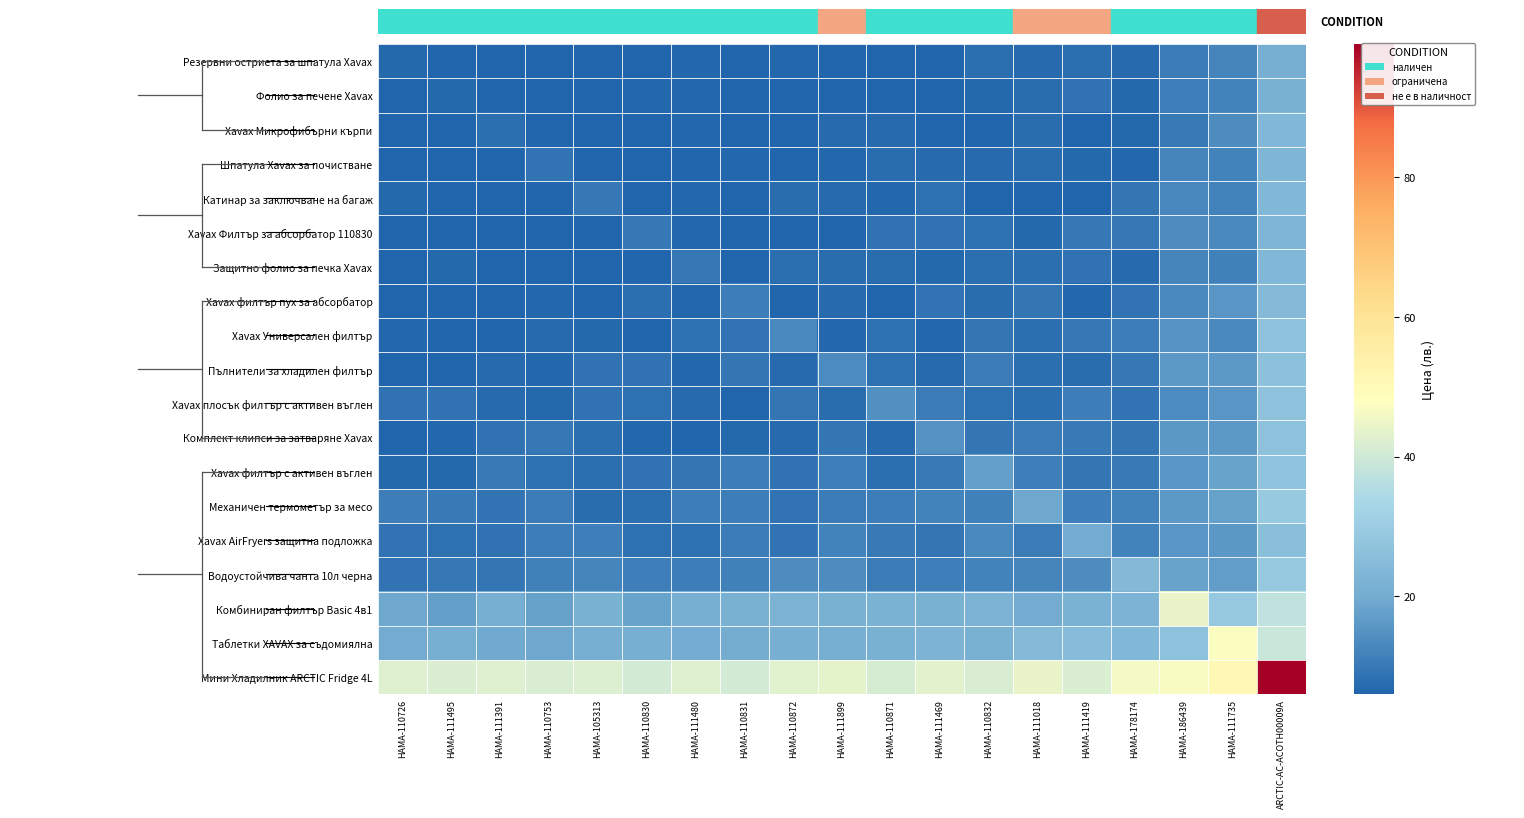

Reading left to right, list all the values displayed in this chart.

Резервни остриета за шпатула Xavax: HAMA-110726=7.0	HAMA-111495=6.0	HAMA-111391=6.0	HAMA-110753=6.1	HAMA-105313=6.0	HAMA-110830=6.0	HAMA-111480=6.7	HAMA-110831=6.0	HAMA-110872=6.5	HAMA-111899=6.0	HAMA-110871=6.0	HAMA-111469=6.0	HAMA-110832=8.0	HAMA-111018=7.2	HAMA-111419=8.1	HAMA-178174=7.4	HAMA-186439=10.6	HAMA-111735=12.5	ARCTIC-AC-ACOTH00009A=20.9
Фолио за печене Xavax: HAMA-110726=6.0	HAMA-111495=7.0	HAMA-111391=6.0	HAMA-110753=6.0	HAMA-105313=6.0	HAMA-110830=6.7	HAMA-111480=6.4	HAMA-110831=6.1	HAMA-110872=6.0	HAMA-111899=6.0	HAMA-110871=6.0	HAMA-111469=6.0	HAMA-110832=7.0	HAMA-111018=7.6	HAMA-111419=8.7	HAMA-178174=6.9	HAMA-186439=11.1	HAMA-111735=12.1	ARCTIC-AC-ACOTH00009A=21.4
Xavax Микрофибърни кърпи: HAMA-110726=6.0	HAMA-111495=6.0	HAMA-111391=8.1	HAMA-110753=6.0	HAMA-105313=6.0	HAMA-110830=6.0	HAMA-111480=6.6	HAMA-110831=6.2	HAMA-110872=6.0	HAMA-111899=7.2	HAMA-110871=7.3	HAMA-111469=6.0	HAMA-110832=6.0	HAMA-111018=7.8	HAMA-111419=6.0	HAMA-178174=6.8	HAMA-186439=10.1	HAMA-111735=13.8	ARCTIC-AC-ACOTH00009A=23.7
Шпатула Xavax за почистване: HAMA-110726=6.0	HAMA-111495=6.2	HAMA-111391=6.0	HAMA-110753=9.1	HAMA-105313=6.0	HAMA-110830=6.0	HAMA-111480=6.0	HAMA-110831=6.5	HAMA-110872=6.1	HAMA-111899=6.6	HAMA-110871=7.6	HAMA-111469=7.2	HAMA-110832=7.3	HAMA-111018=7.7	HAMA-111419=6.9	HAMA-178174=6.6	HAMA-186439=12.2	HAMA-111735=11.9	ARCTIC-AC-ACOTH00009A=23.1
Катинар за заключване на багаж: HAMA-110726=6.7	HAMA-111495=6.0	HAMA-111391=6.0	HAMA-110753=6.0	HAMA-105313=9.8	HAMA-110830=6.0	HAMA-111480=6.6	HAMA-110831=6.3	HAMA-110872=7.7	HAMA-111899=7.3	HAMA-110871=6.4	HAMA-111469=8.2	HAMA-110832=6.1	HAMA-111018=6.0	HAMA-111419=6.3	HAMA-178174=9.6	HAMA-186439=12.6	HAMA-111735=12.0	ARCTIC-AC-ACOTH00009A=23.7
Xavax Филтър за абсорбатор 110830: HAMA-110726=6.0	HAMA-111495=6.2	HAMA-111391=6.0	HAMA-110753=6.0	HAMA-105313=6.0	HAMA-110830=10.0	HAMA-111480=6.5	HAMA-110831=6.0	HAMA-110872=6.0	HAMA-111899=6.0	HAMA-110871=8.7	HAMA-111469=8.6	HAMA-110832=8.3	HAMA-111018=6.9	HAMA-111419=9.9	HAMA-178174=9.9	HAMA-186439=13.7	HAMA-111735=13.2	ARCTIC-AC-ACOTH00009A=22.9
Защитно фолио за печка Xavax: HAMA-110726=6.0	HAMA-111495=7.0	HAMA-111391=6.0	HAMA-110753=6.0	HAMA-105313=6.0	HAMA-110830=6.3	HAMA-111480=10.0	HAMA-110831=6.0	HAMA-110872=8.0	HAMA-111899=7.7	HAMA-110871=7.8	HAMA-111469=6.7	HAMA-110832=8.0	HAMA-111018=8.2	HAMA-111419=8.6	HAMA-178174=7.1	HAMA-186439=12.5	HAMA-111735=11.6	ARCTIC-AC-ACOTH00009A=23.8
Xavax филтър пух за абсорбатор: HAMA-110726=6.0	HAMA-111495=6.0	HAMA-111391=6.0	HAMA-110753=6.5	HAMA-105313=6.0	HAMA-110830=8.0	HAMA-111480=6.6	HAMA-110831=10.8	HAMA-110872=6.3	HAMA-111899=7.4	HAMA-110871=6.0	HAMA-111469=9.2	HAMA-110832=7.7	HAMA-111018=9.3	HAMA-111419=6.7	HAMA-178174=9.1	HAMA-186439=13.1	HAMA-111735=15.5	ARCTIC-AC-ACOTH00009A=24.4
Xavax Универсален филтър: HAMA-110726=6.5	HAMA-111495=6.0	HAMA-111391=6.1	HAMA-110753=7.1	HAMA-105313=6.9	HAMA-110830=6.0	HAMA-111480=8.5	HAMA-110831=8.9	HAMA-110872=13.0	HAMA-111899=6.4	HAMA-110871=8.3	HAMA-111469=6.6	HAMA-110832=9.4	HAMA-111018=8.2	HAMA-111419=9.8	HAMA-178174=10.9	HAMA-186439=15.1	HAMA-111735=13.1	ARCTIC-AC-ACOTH00009A=26.7
Пълнители за хладилен филтър: HAMA-110726=6.0	HAMA-111495=6.0	HAMA-111391=7.2	HAMA-110753=6.7	HAMA-105313=8.7	HAMA-110830=8.6	HAMA-111480=6.6	HAMA-110831=9.3	HAMA-110872=7.1	HAMA-111899=13.4	HAMA-110871=8.3	HAMA-111469=7.4	HAMA-110832=10.6	HAMA-111018=7.9	HAMA-111419=7.6	HAMA-178174=9.9	HAMA-186439=16.2	HAMA-111735=16.4	ARCTIC-AC-ACOTH00009A=26.2
Xavax плосък филтър с активен въглен: HAMA-110726=8.7	HAMA-111495=8.7	HAMA-111391=7.4	HAMA-110753=6.8	HAMA-105313=8.8	HAMA-110830=8.4	HAMA-111480=7.3	HAMA-110831=6.3	HAMA-110872=9.3	HAMA-111899=7.5	HAMA-110871=14.4	HAMA-111469=10.5	HAMA-110832=8.2	HAMA-111018=8.1	HAMA-111419=11.1	HAMA-178174=9.2	HAMA-186439=13.3	HAMA-111735=15.6	ARCTIC-AC-ACOTH00009A=27.1
Комплект клипси за затваряне Xavax: HAMA-110726=6.2	HAMA-111495=6.6	HAMA-111391=8.7	HAMA-110753=9.7	HAMA-105313=8.0	HAMA-110830=6.6	HAMA-111480=6.1	HAMA-110831=7.1	HAMA-110872=7.1	HAMA-111899=9.4	HAMA-110871=7.4	HAMA-111469=15.0	HAMA-110832=9.5	HAMA-111018=10.6	HAMA-111419=10.3	HAMA-178174=9.6	HAMA-186439=16.1	HAMA-111735=16.3	ARCTIC-AC-ACOTH00009A=26.8
Xavax филтър с активен въглен: HAMA-110726=6.9	HAMA-111495=6.8	HAMA-111391=10.3	HAMA-110753=8.4	HAMA-105313=8.1	HAMA-110830=8.9	HAMA-111480=9.6	HAMA-110831=10.9	HAMA-110872=8.7	HAMA-111899=11.3	HAMA-110871=7.9	HAMA-111469=10.2	HAMA-110832=17.4	HAMA-111018=11.3	HAMA-111419=9.4	HAMA-178174=10.3	HAMA-186439=15.5	HAMA-111735=18.3	ARCTIC-AC-ACOTH00009A=27.1
Механичен термометър за месо: HAMA-110726=10.8	HAMA-111495=10.3	HAMA-111391=9.2	HAMA-110753=10.6	HAMA-105313=7.7	HAMA-110830=8.1	HAMA-111480=11.0	HAMA-110831=11.0	HAMA-110872=9.2	HAMA-111899=10.5	HAMA-110871=11.0	HAMA-111469=12.2	HAMA-110832=11.6	HAMA-111018=19.2	HAMA-111419=11.3	HAMA-178174=12.0	HAMA-186439=16.2	HAMA-111735=17.7	ARCTIC-AC-ACOTH00009A=28.9
Xavax AirFryers защитна подложка: HAMA-110726=9.2	HAMA-111495=8.4	HAMA-111391=8.6	HAMA-110753=10.8	HAMA-105313=11.2	HAMA-110830=8.4	HAMA-111480=8.3	HAMA-110831=10.5	HAMA-110872=9.2	HAMA-111899=12.0	HAMA-110871=10.1	HAMA-111469=9.6	HAMA-110832=13.2	HAMA-111018=10.5	HAMA-111419=20.0	HAMA-178174=11.9	HAMA-186439=15.5	HAMA-111735=15.9	ARCTIC-AC-ACOTH00009A=25.9
Водоустойчива чанта 10л черна: HAMA-110726=9.2	HAMA-111495=9.7	HAMA-111391=9.4	HAMA-110753=11.8	HAMA-105313=12.3	HAMA-110830=11.2	HAMA-111480=10.9	HAMA-110831=11.8	HAMA-110872=13.7	HAMA-111899=13.7	HAMA-110871=10.6	HAMA-111469=11.3	HAMA-110832=12.0	HAMA-111018=12.4	HAMA-111419=13.9	HAMA-178174=24.0	HAMA-186439=18.1	HAMA-111735=17.2	ARCTIC-AC-ACOTH00009A=28.9
Комбиниран филтър Basic 4в1: HAMA-110726=19.2	HAMA-111495=17.5	HAMA-111391=20.6	HAMA-110753=17.7	HAMA-105313=21.4	HAMA-110830=18.1	HAMA-111480=21.1	HAMA-110831=21.5	HAMA-110872=22.2	HAMA-111899=21.6	HAMA-110871=21.7	HAMA-111469=21.3	HAMA-110832=22.3	HAMA-111018=20.1	HAMA-111419=21.8	HAMA-178174=22.5	HAMA-186439=44.2	HAMA-111735=28.6	ARCTIC-AC-ACOTH00009A=37.3
Таблетки XAVAX за съдомиялна: HAMA-110726=19.8	HAMA-111495=20.8	HAMA-111391=19.6	HAMA-110753=19.3	HAMA-105313=20.8	HAMA-110830=20.5	HAMA-111480=19.8	HAMA-110831=20.5	HAMA-110872=20.9	HAMA-111899=20.9	HAMA-110871=21.3	HAMA-111469=22.6	HAMA-110832=21.5	HAMA-111018=24.5	HAMA-111419=24.5	HAMA-178174=23.6	HAMA-186439=27.0	HAMA-111735=47.2	ARCTIC-AC-ACOTH00009A=38.8
Мини Хладилник ARCTIC Fridge 4L: HAMA-110726=42.4	HAMA-111495=41.6	HAMA-111391=42.4	HAMA-110753=41.6	HAMA-105313=42.1	HAMA-110830=40.7	HAMA-111480=42.5	HAMA-110831=40.6	HAMA-110872=43.0	HAMA-111899=43.7	HAMA-110871=41.0	HAMA-111469=43.1	HAMA-110832=41.5	HAMA-111018=44.3	HAMA-111419=41.9	HAMA-178174=46.1	HAMA-186439=47.0	HAMA-111735=50.9	ARCTIC-AC-ACOTH00009A=99.0